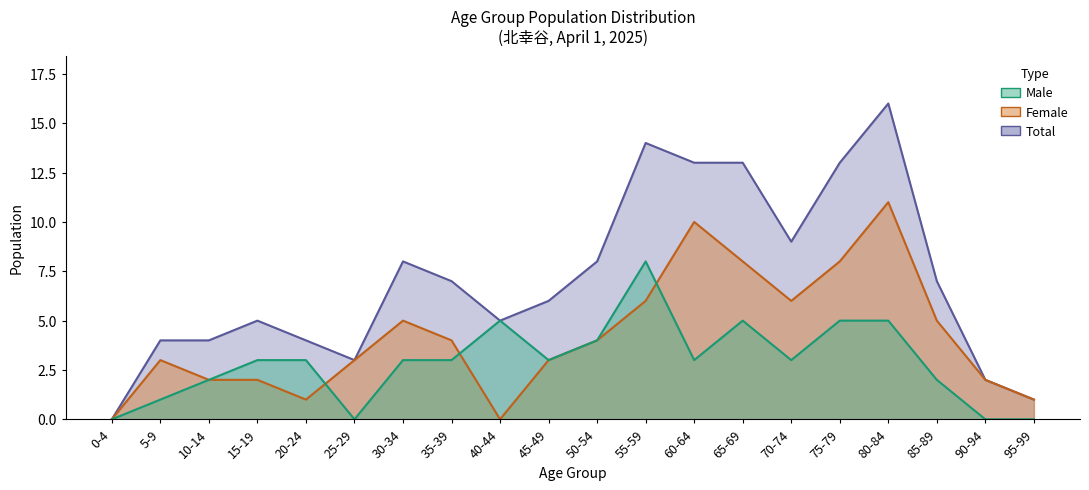

What is the value of the Female point at the 15th from the left?

6